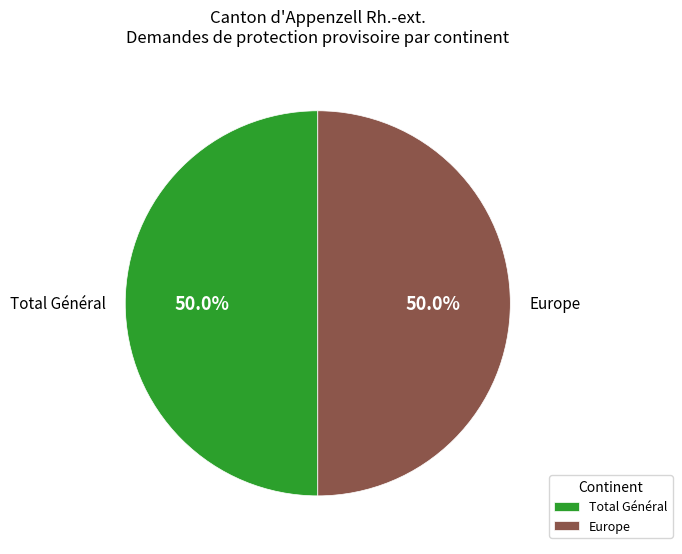

Count the number of slices in the pie.

2